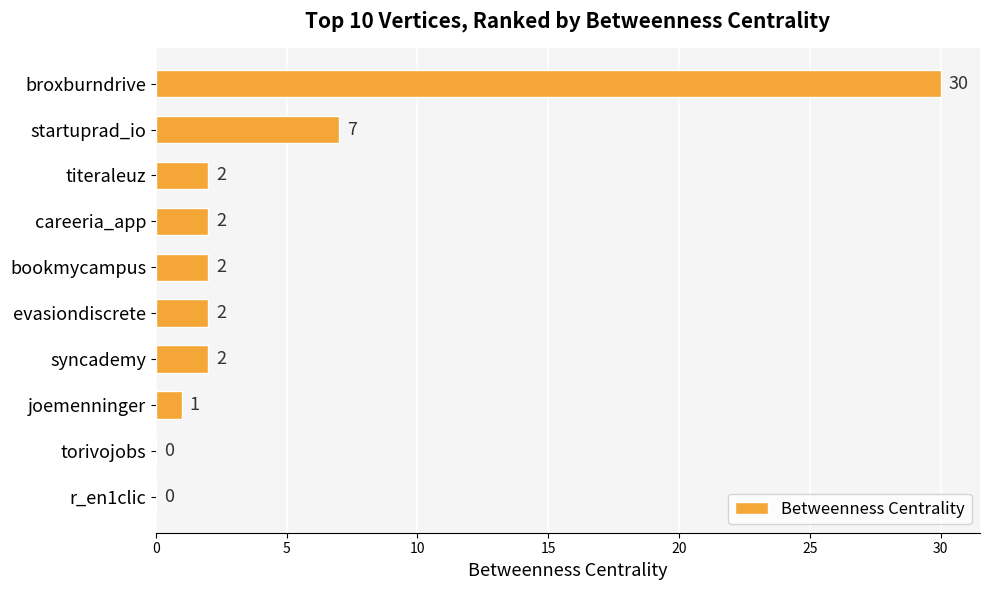

At which label is the value closest to 15?

startuprad_io